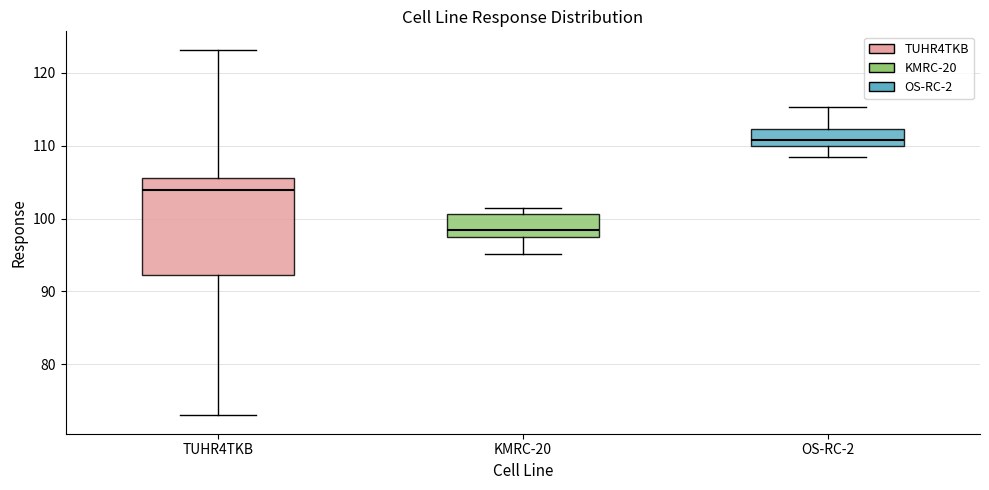

Reading left to right, read every box against the y-axis: the position of its median line, the range the box covers, and the ends of its whiskers. The values are not printed on the chart, so give them approximately, as read against the axis.

TUHR4TKB: median 104, box 92 to 106, whiskers 73 to 123
KMRC-20: median 98 (just above the box's lower edge), box 98 to 101, whiskers 95 to 101 (just above the box's upper edge)
OS-RC-2: median 111, box 110 to 112, whiskers 108 to 115